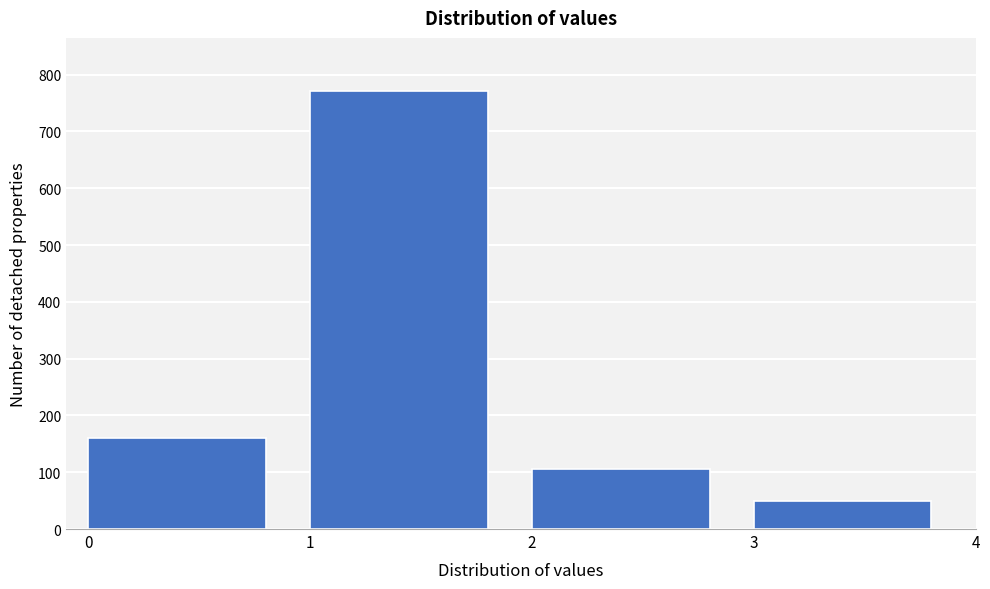

How tall is the bar that spans 2 to 3 on the x-axis? The values are not printed on the chart, so give them approximately, as read against the axis.

110